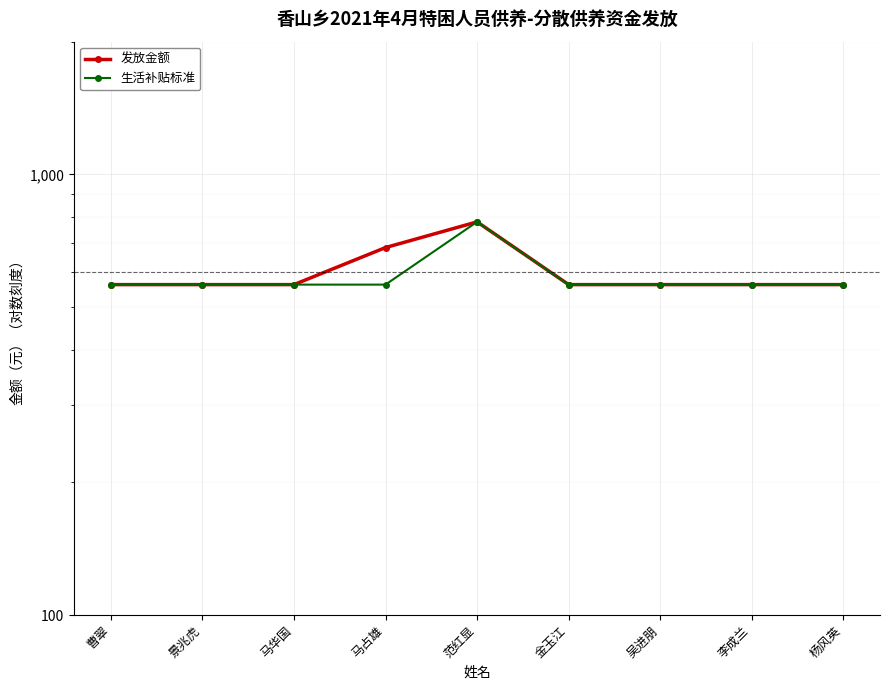

Reading right to left, extract all data points from this chart.

发放金额: 杨风英=562	李成兰=562	吴进朋=562	金玉江=562	范红显=780	马占雄=682	马华国=562	景兆虎=562	曹翠=562
生活补贴标准: 杨风英=562	李成兰=562	吴进朋=562	金玉江=562	范红显=780	马占雄=562	马华国=562	景兆虎=562	曹翠=562